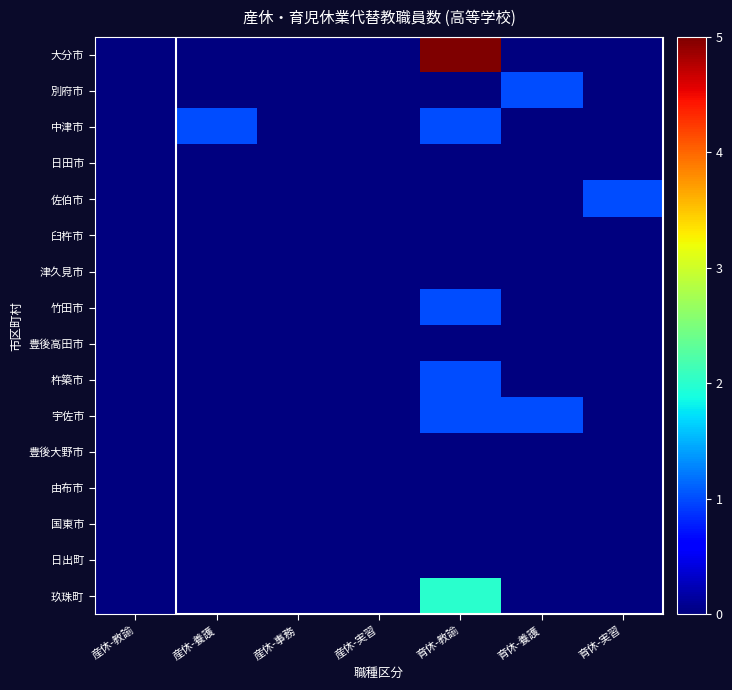

Reading left to right, what are all the values shown in this chart?

大分市: 産休-教諭=0	産休-養護=0	産休-事務=0	産休-実習=0	育休-教諭=5	育休-養護=0	育休-実習=0
別府市: 産休-教諭=0	産休-養護=0	産休-事務=0	産休-実習=0	育休-教諭=0	育休-養護=1	育休-実習=0
中津市: 産休-教諭=0	産休-養護=1	産休-事務=0	産休-実習=0	育休-教諭=1	育休-養護=0	育休-実習=0
日田市: 産休-教諭=0	産休-養護=0	産休-事務=0	産休-実習=0	育休-教諭=0	育休-養護=0	育休-実習=0
佐伯市: 産休-教諭=0	産休-養護=0	産休-事務=0	産休-実習=0	育休-教諭=0	育休-養護=0	育休-実習=1
臼杵市: 産休-教諭=0	産休-養護=0	産休-事務=0	産休-実習=0	育休-教諭=0	育休-養護=0	育休-実習=0
津久見市: 産休-教諭=0	産休-養護=0	産休-事務=0	産休-実習=0	育休-教諭=0	育休-養護=0	育休-実習=0
竹田市: 産休-教諭=0	産休-養護=0	産休-事務=0	産休-実習=0	育休-教諭=1	育休-養護=0	育休-実習=0
豊後高田市: 産休-教諭=0	産休-養護=0	産休-事務=0	産休-実習=0	育休-教諭=0	育休-養護=0	育休-実習=0
杵築市: 産休-教諭=0	産休-養護=0	産休-事務=0	産休-実習=0	育休-教諭=1	育休-養護=0	育休-実習=0
宇佐市: 産休-教諭=0	産休-養護=0	産休-事務=0	産休-実習=0	育休-教諭=1	育休-養護=1	育休-実習=0
豊後大野市: 産休-教諭=0	産休-養護=0	産休-事務=0	産休-実習=0	育休-教諭=0	育休-養護=0	育休-実習=0
由布市: 産休-教諭=0	産休-養護=0	産休-事務=0	産休-実習=0	育休-教諭=0	育休-養護=0	育休-実習=0
国東市: 産休-教諭=0	産休-養護=0	産休-事務=0	産休-実習=0	育休-教諭=0	育休-養護=0	育休-実習=0
日出町: 産休-教諭=0	産休-養護=0	産休-事務=0	産休-実習=0	育休-教諭=0	育休-養護=0	育休-実習=0
玖珠町: 産休-教諭=0	産休-養護=0	産休-事務=0	産休-実習=0	育休-教諭=2	育休-養護=0	育休-実習=0